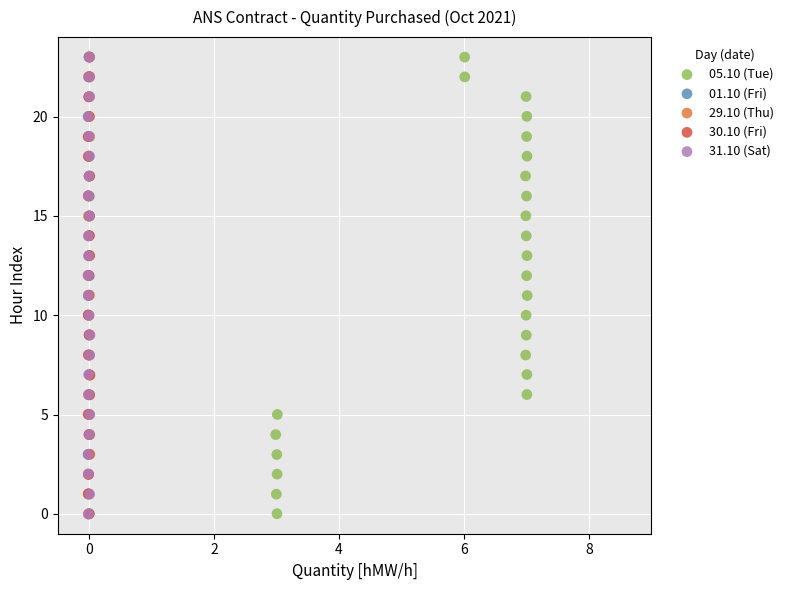

Which series has the largest Y range (max minus min)?

29.10 (Thu)